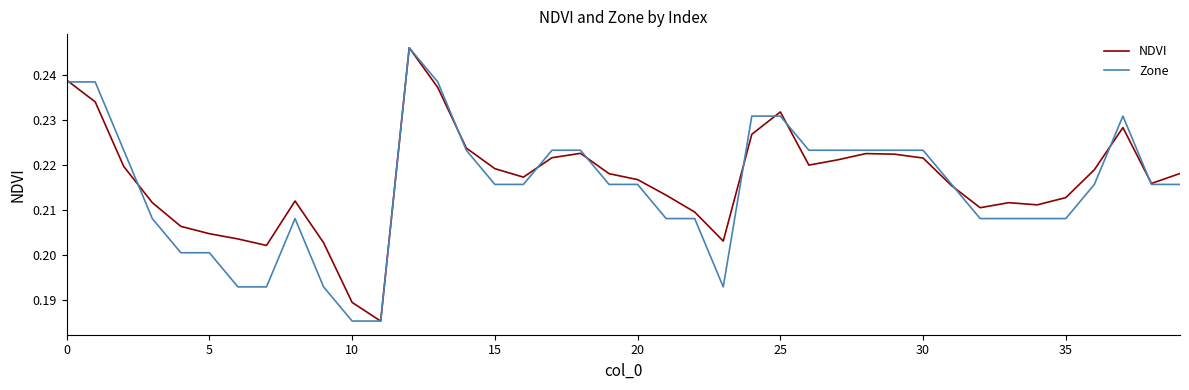

How many intersections are there between NDVI and Zone?

11